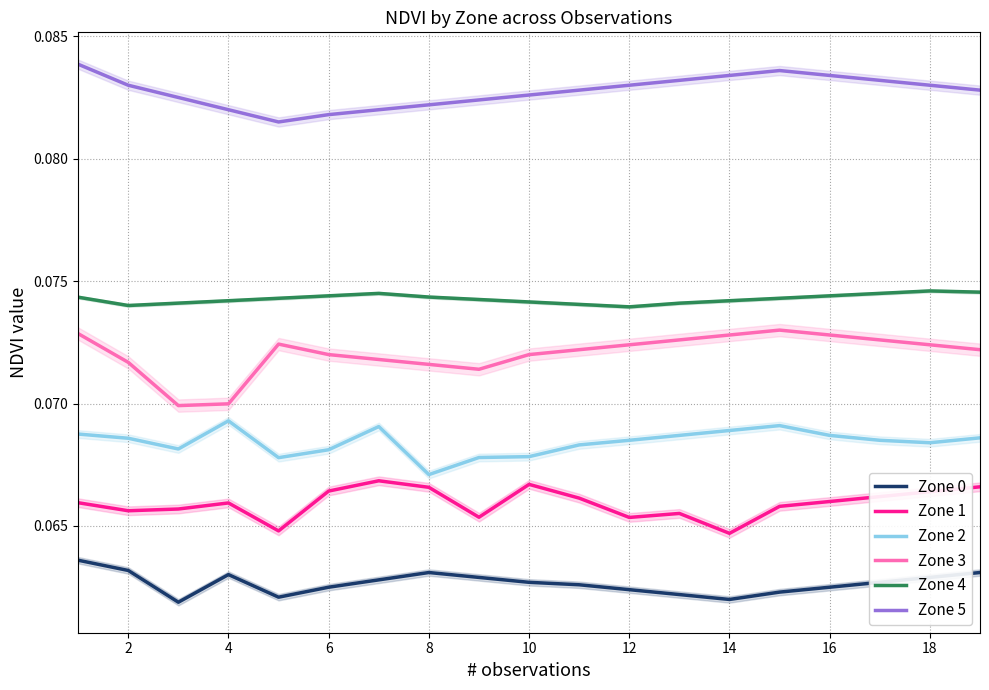

Is the value of Zone 2 at 8 greater than the value of Zone 4 at 14?

No